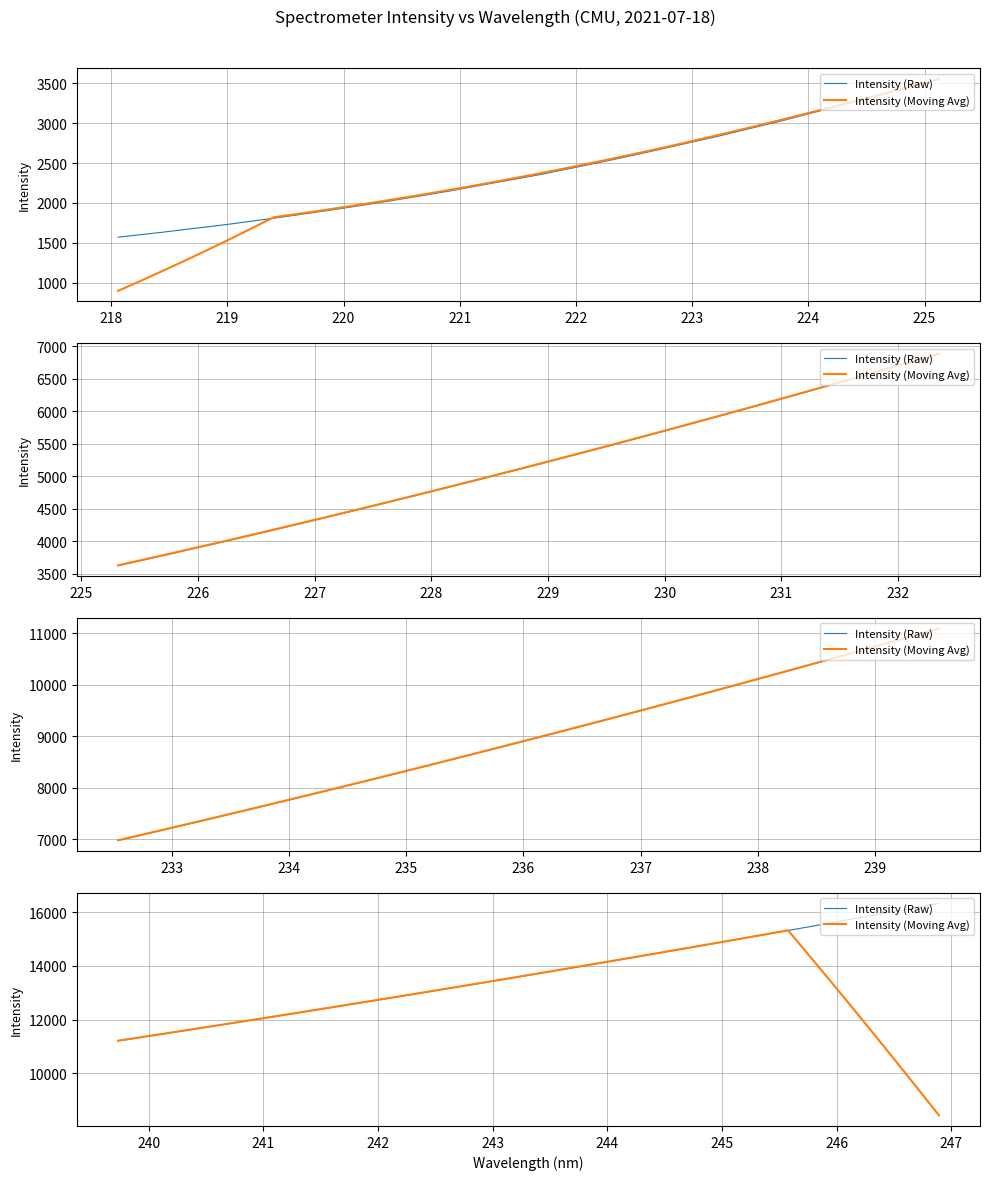

What are all the series names shown in the legend?

Intensity (Raw), Intensity (Moving Avg)